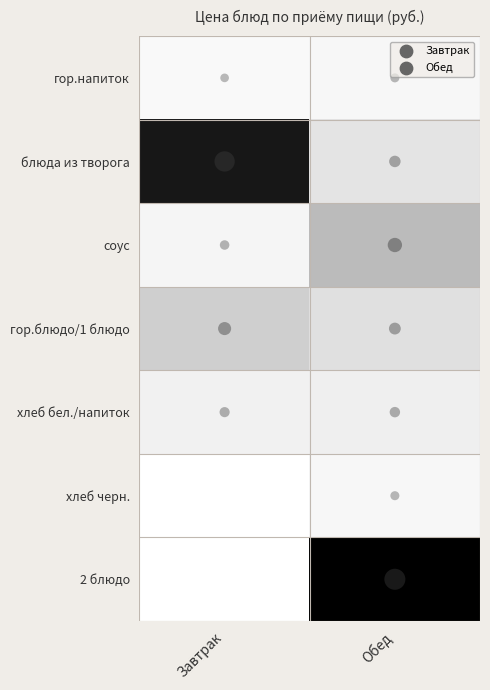

Reading left to right, extract all data points from this chart.

гор.напиток: Завтрак=3.1	Обед=4.2
блюда из творога: Завтрак=64.3	Обед=13.4
соус: Завтрак=6.0	Обед=26.8
гор.блюдо/1 блюдо: Завтрак=20.5	Обед=15.0
хлеб бел./напиток: Завтрак=8.1	Обед=9.3
хлеб черн.: Завтрак=0.0	Обед=4.3
2 блюдо: Завтрак=0.0	Обед=70.1